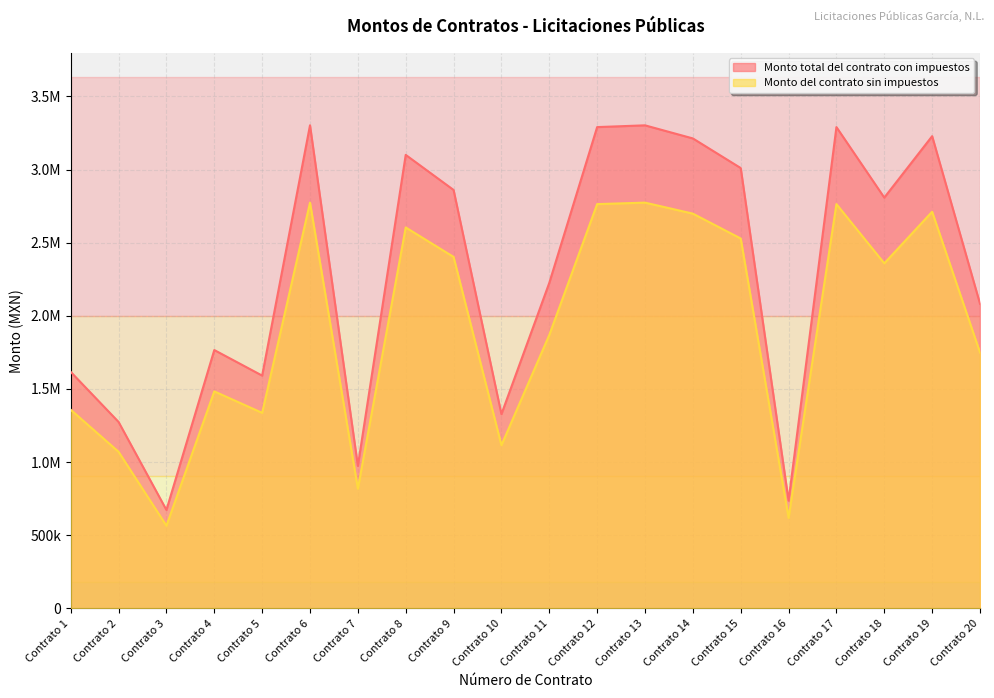

What is the maximum value for Monto del contrato sin impuestos?

2773829.7